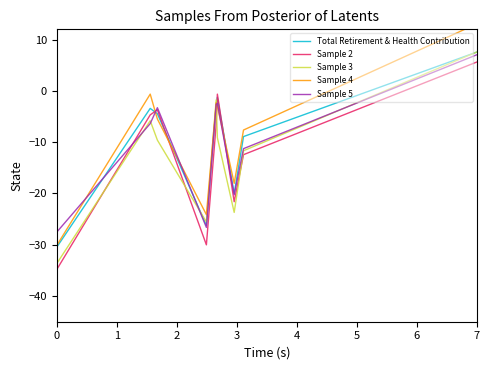

The Sample 3 series shows -20.5 at 1. True or false?

False